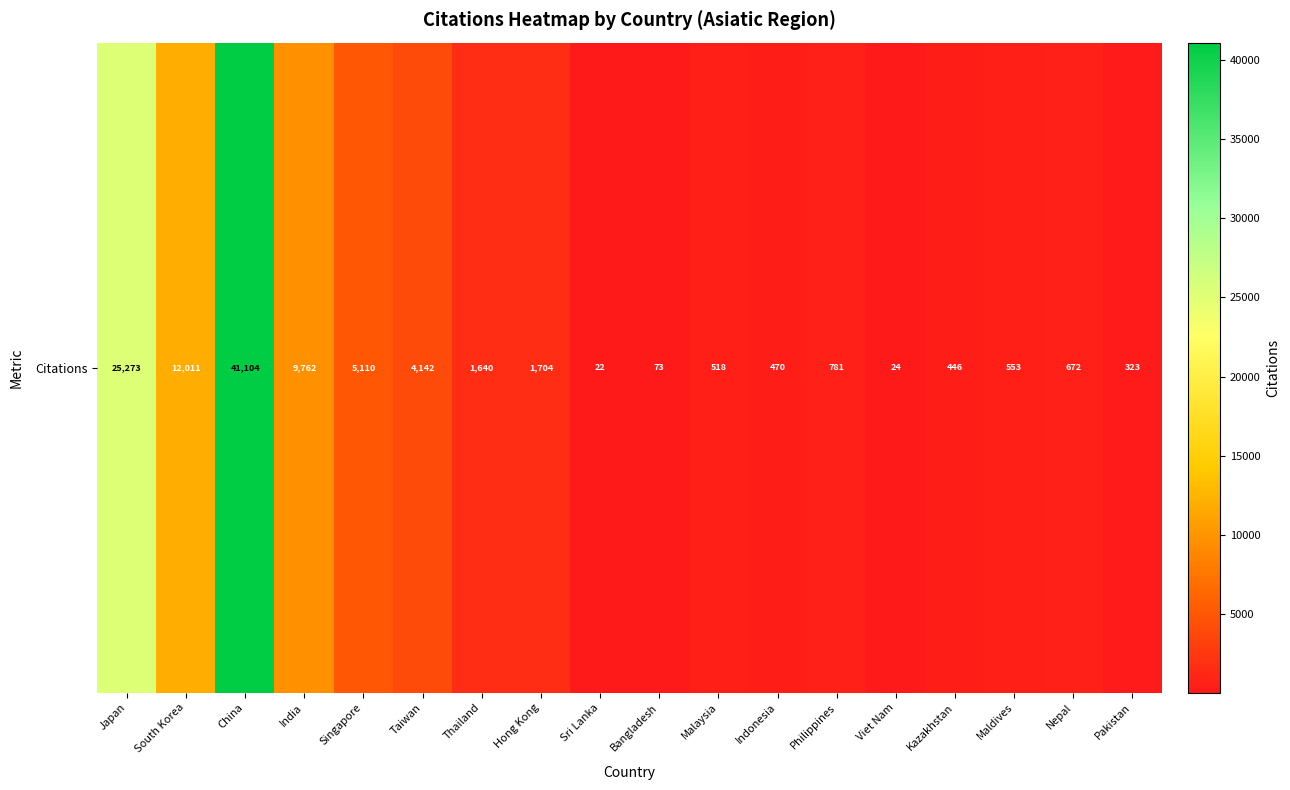

Count the number of values greater than 781.

8